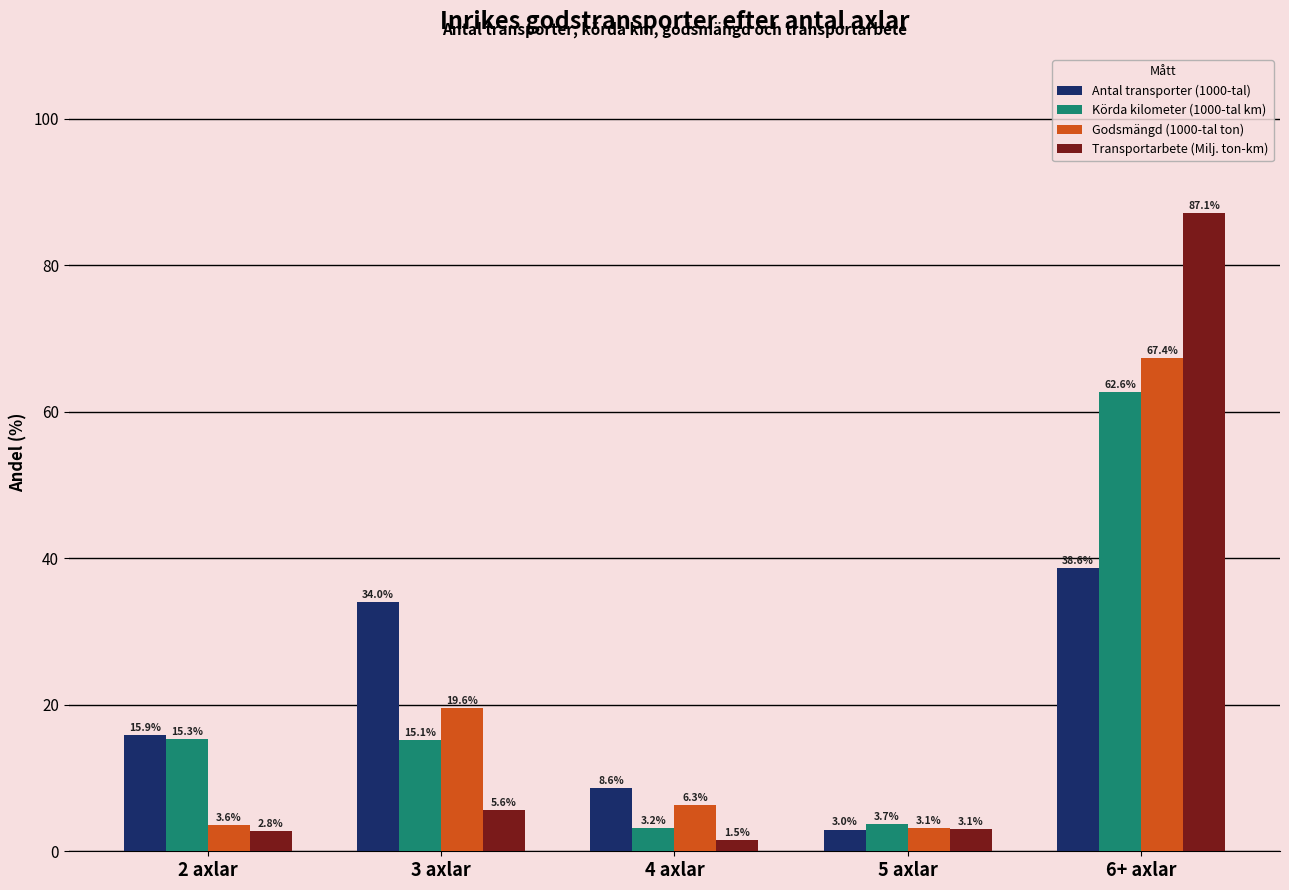

Is the value of Godsmängd (1000-tal ton) at 6+ axlar greater than the value of Transportarbete (Milj. ton-km) at 5 axlar?

Yes